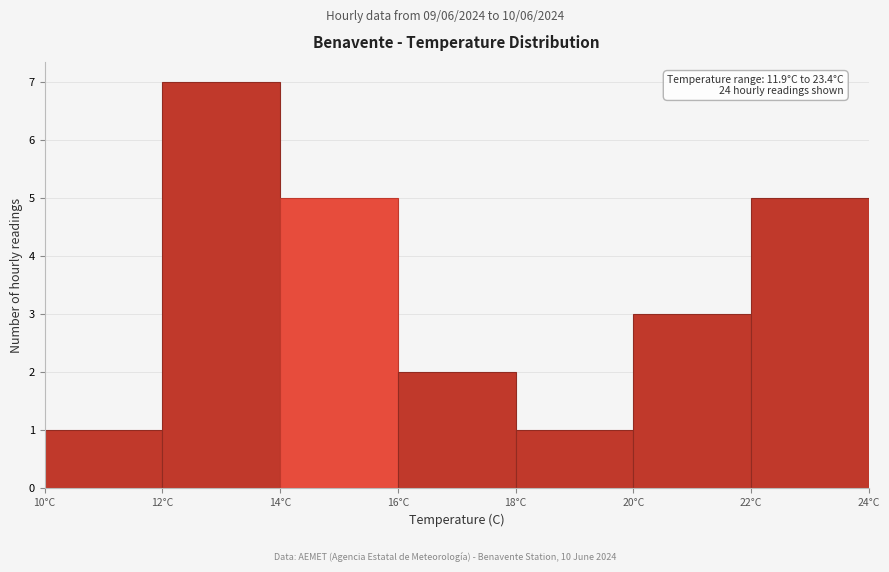

Which range on the x-axis has the tallest bar?

12 to 14